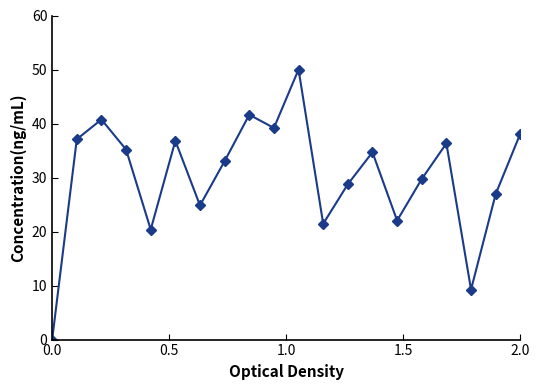

What is the greatest value displayed?

50.0